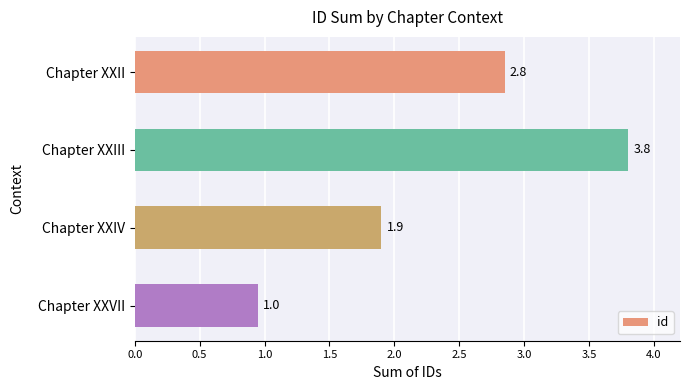

Are the bars grouped side by side (vs. stacked)?

No